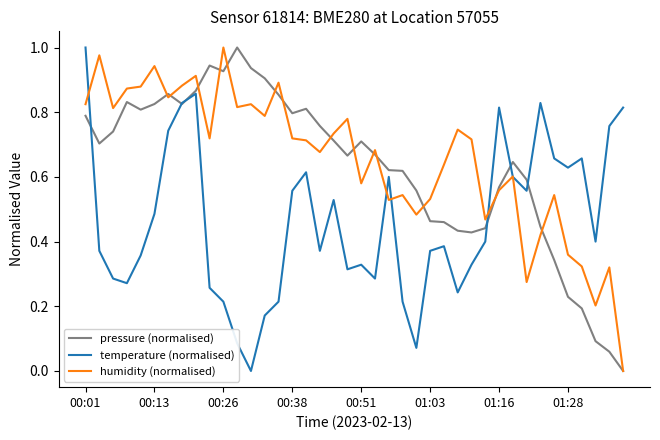

Does the chart display data point markers on the line(s)?

No